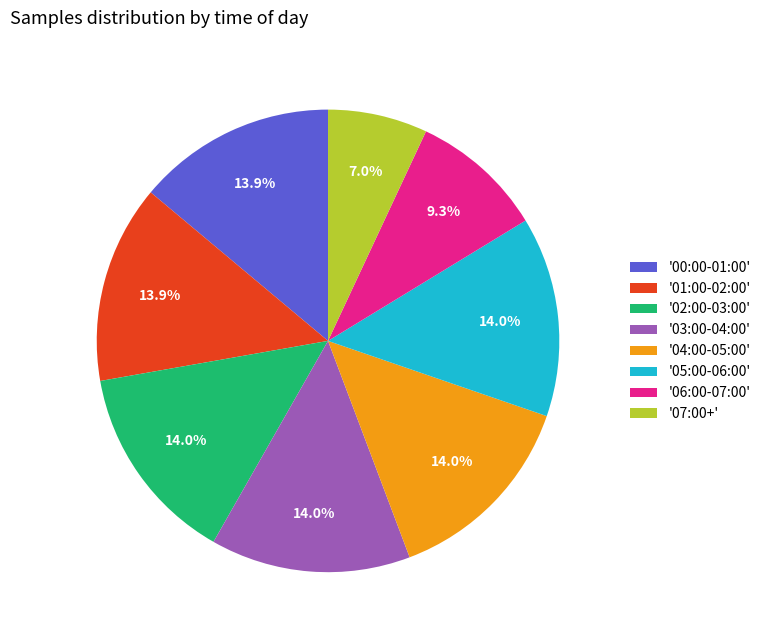

What portion of the pie excludes '00:00-01:00'?

86.1%